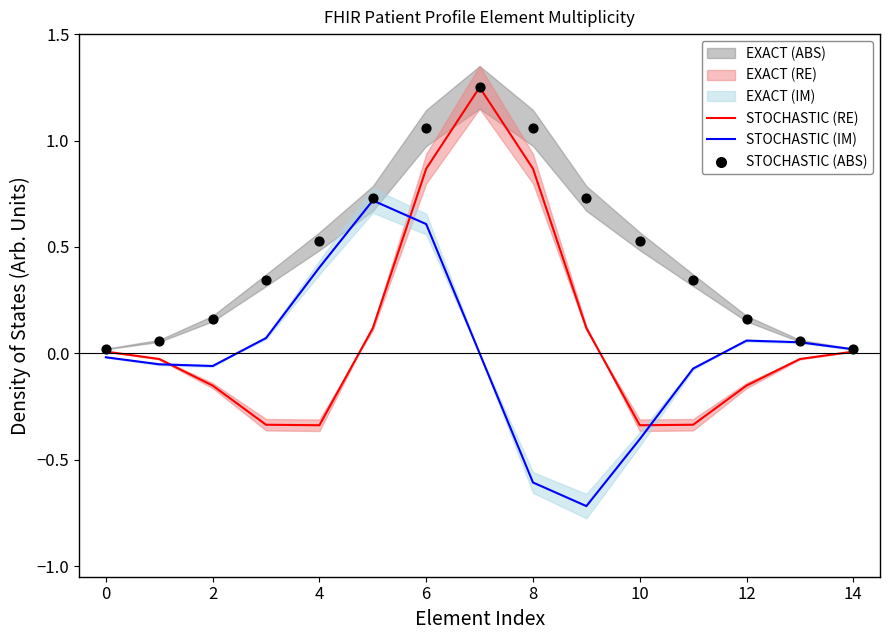

What is the maximum value for STOCHASTIC (IM)?

0.7